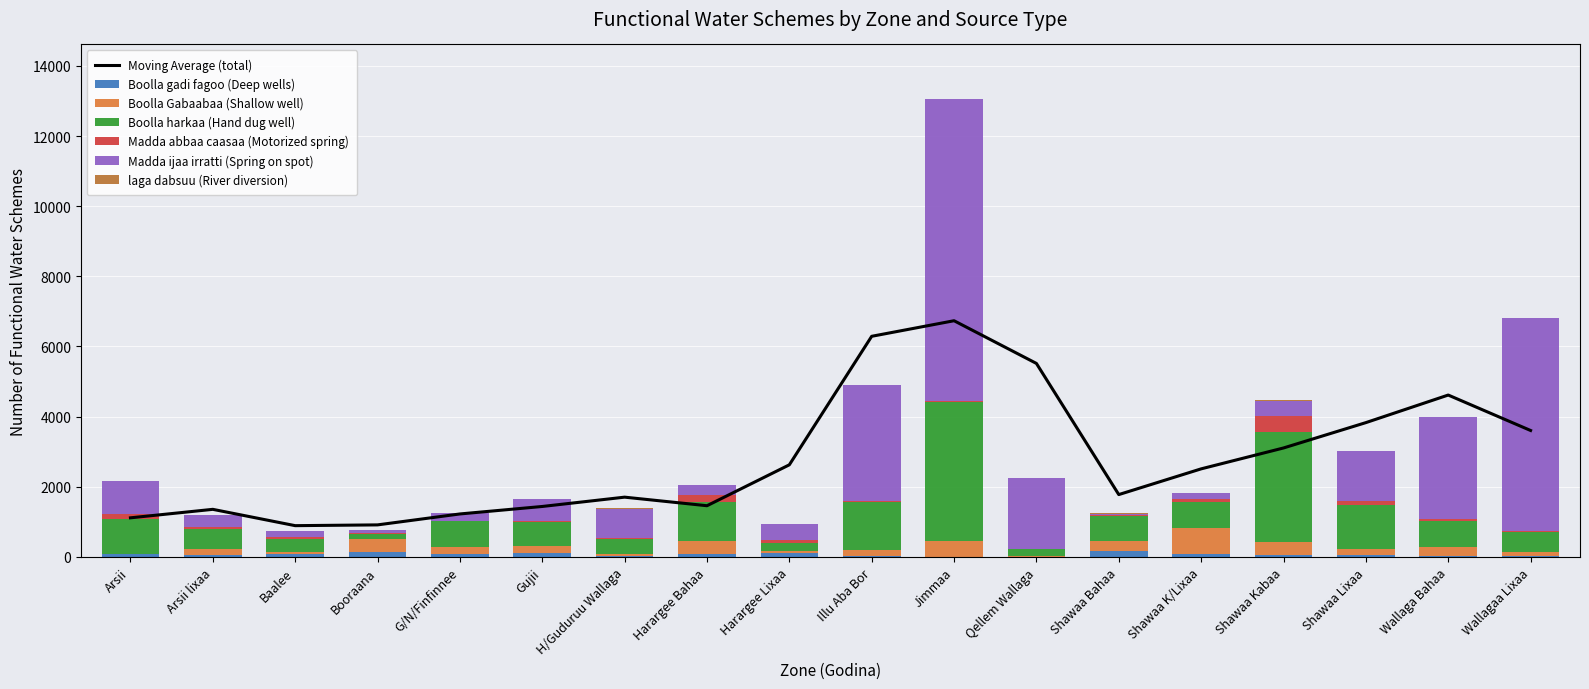

Which category has the highest value in the Boolla gadi fagoo (Deep wells) series?

Shawaa Bahaa